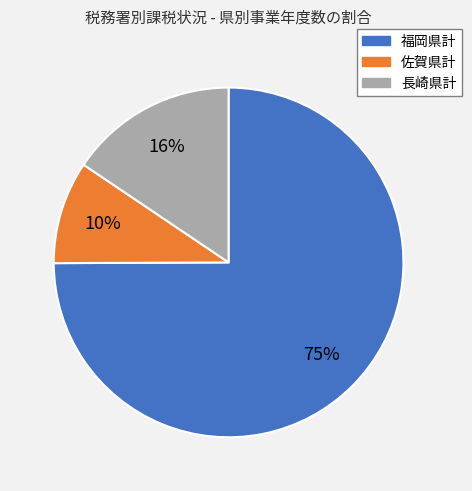

The 福岡県計 slice represents 75% of the pie. True or false?

True